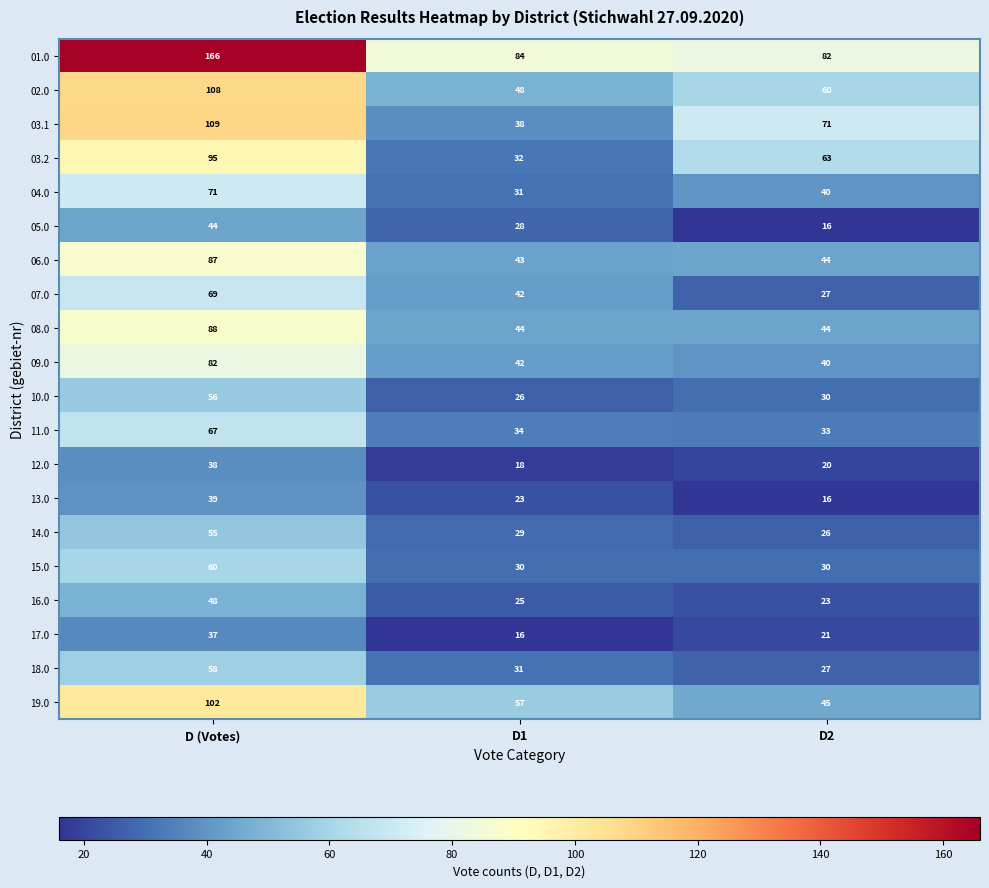

Rank the series by their maximum value, from lowest to highest.

17.0, 12.0, 13.0, 05.0, 16.0, 14.0, 10.0, 18.0, 15.0, 11.0, 07.0, 04.0, 09.0, 06.0, 08.0, 03.2, 19.0, 02.0, 03.1, 01.0